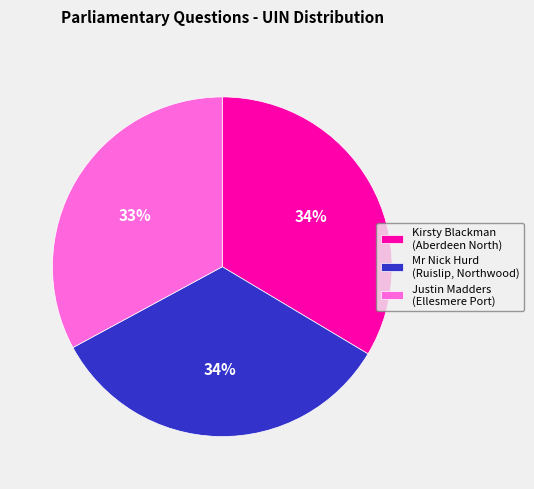

Approximately how many times larger is the value at Mr Nick Hurd (Ruislip, Northwood) compared to Kirsty Blackman (Aberdeen North)?

1.0